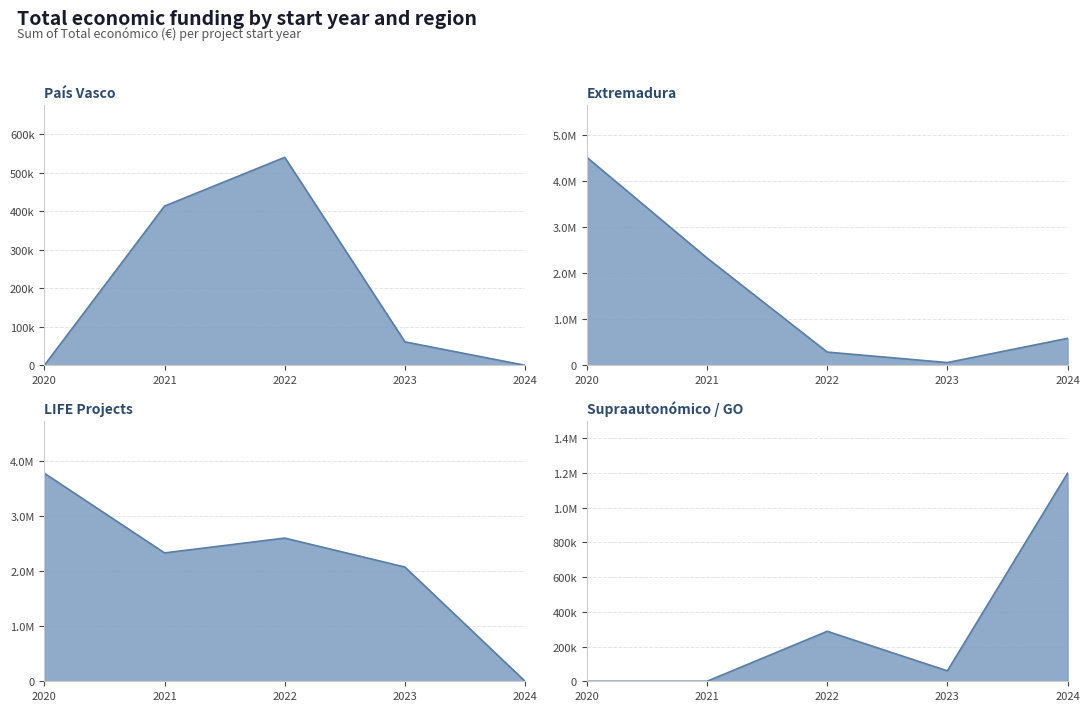

Count the number of categories in the chart.

5